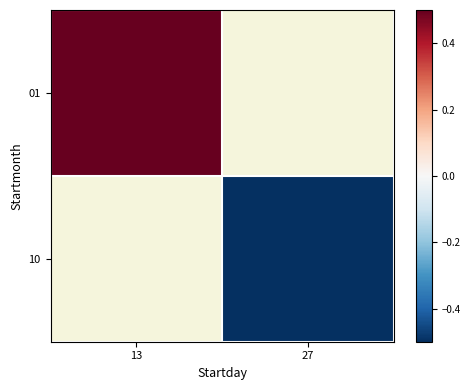

True or false: 10 has a value of -0.5 at 27.

True